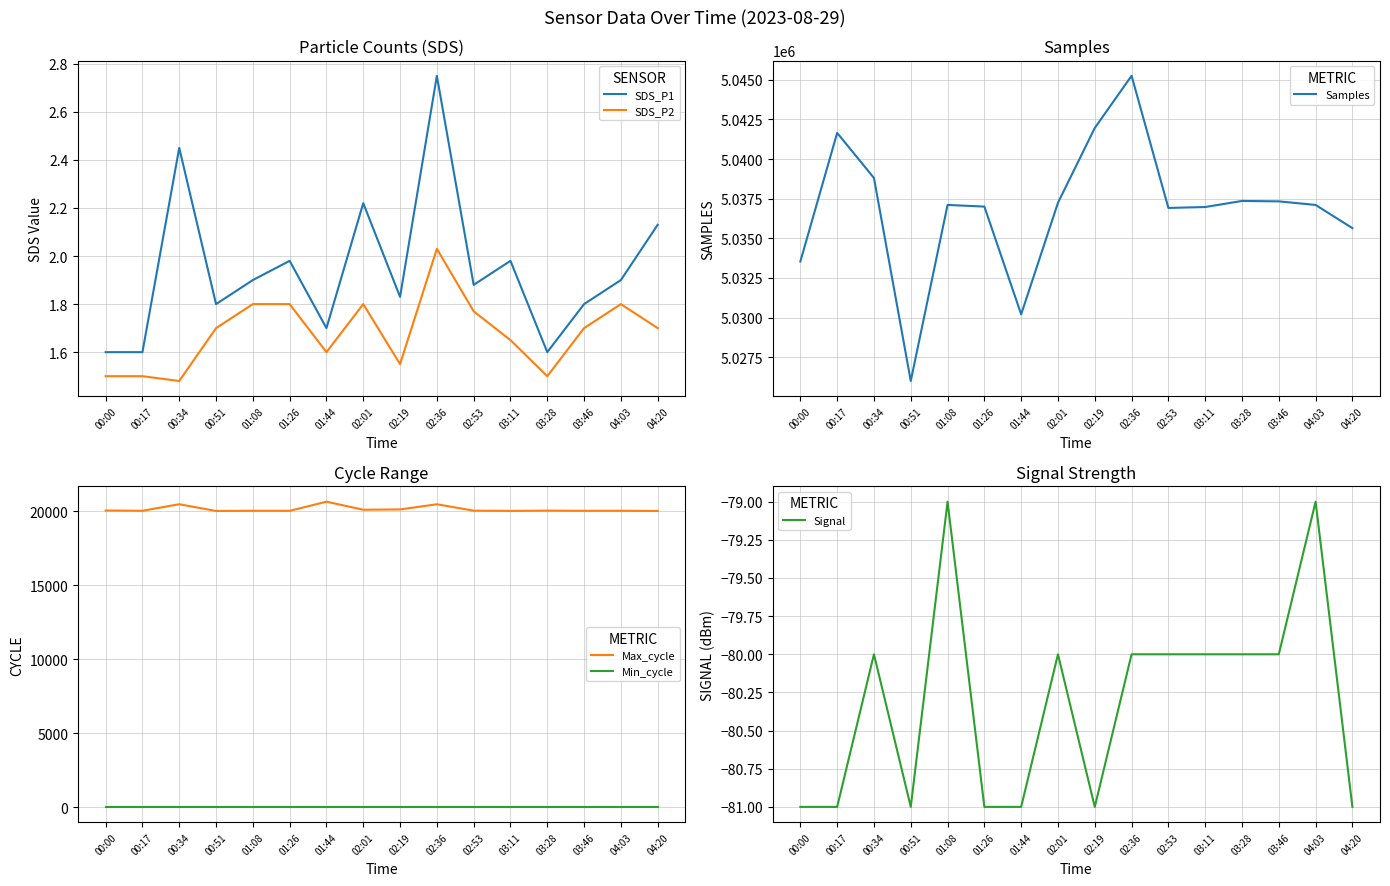

At which category does the chart reach its minimum across all series?

00:00